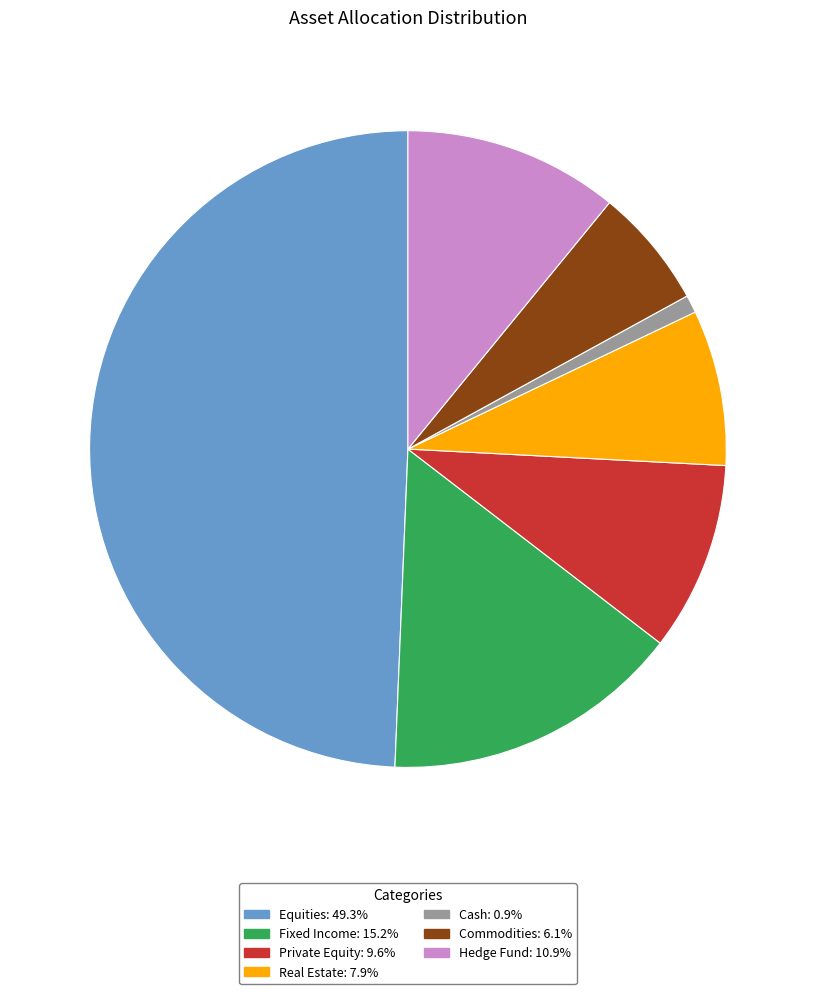

How many slices are in this pie chart?

7